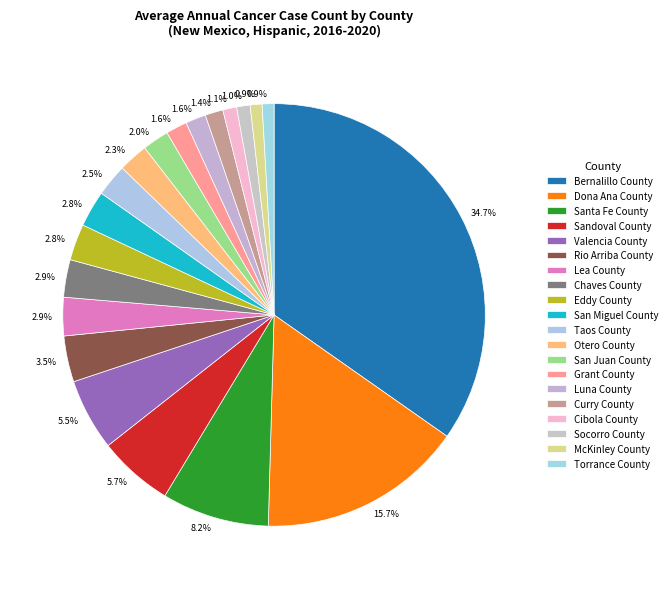

The Torrance County slice represents 11% of the pie. True or false?

False